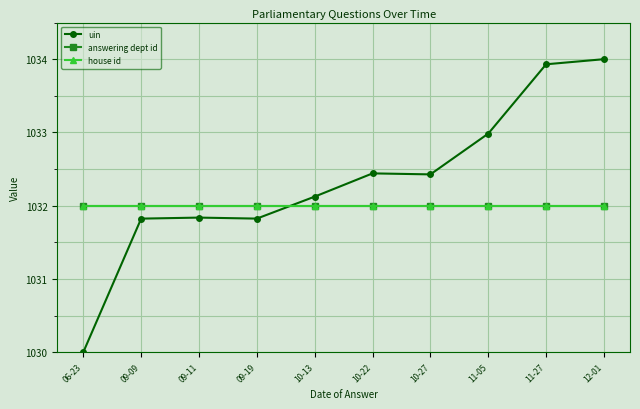

What is the total value across all series at 12-01?

3098.0